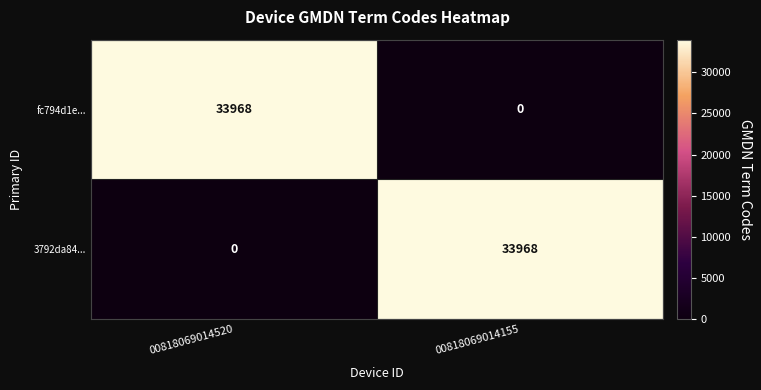

What is the difference between the highest and lowest values at 00818069014520?

33968